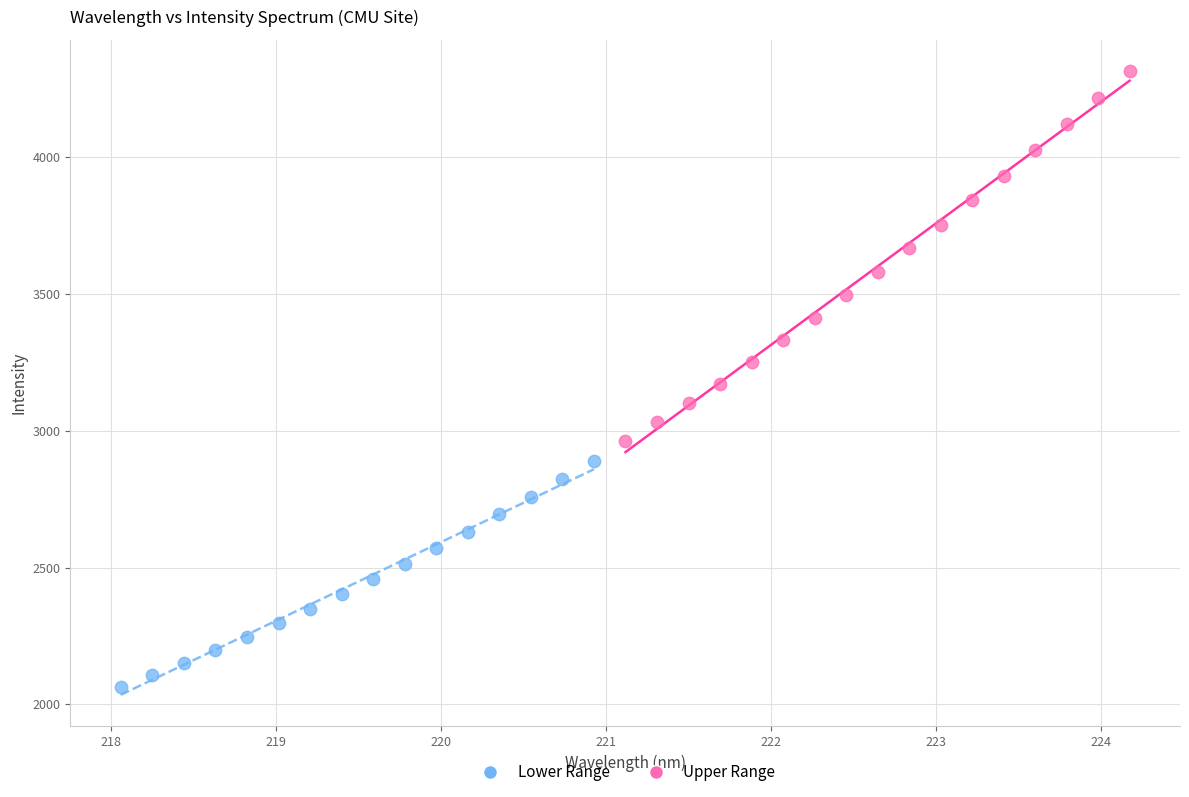

Which series reaches the minimum Y coordinate?

Lower Range